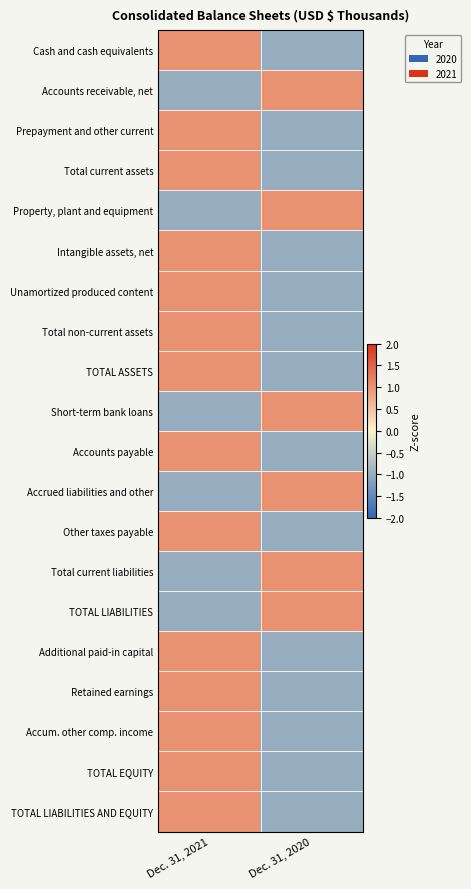

What is the maximum value shown in the chart?

1